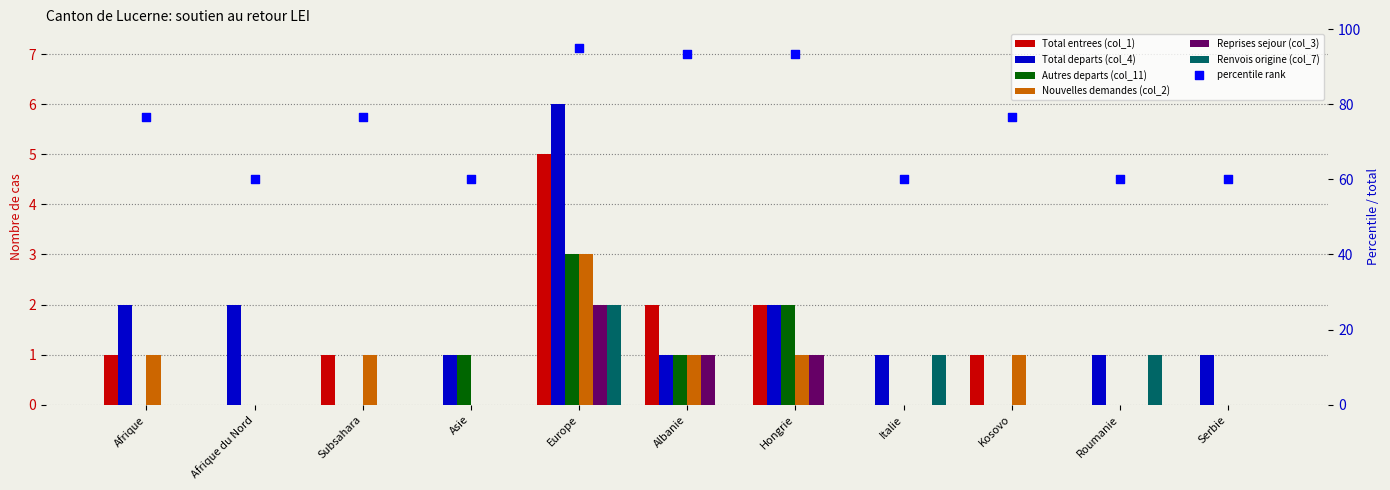

Which series reaches the maximum Y coordinate?

Total departs (col_4)